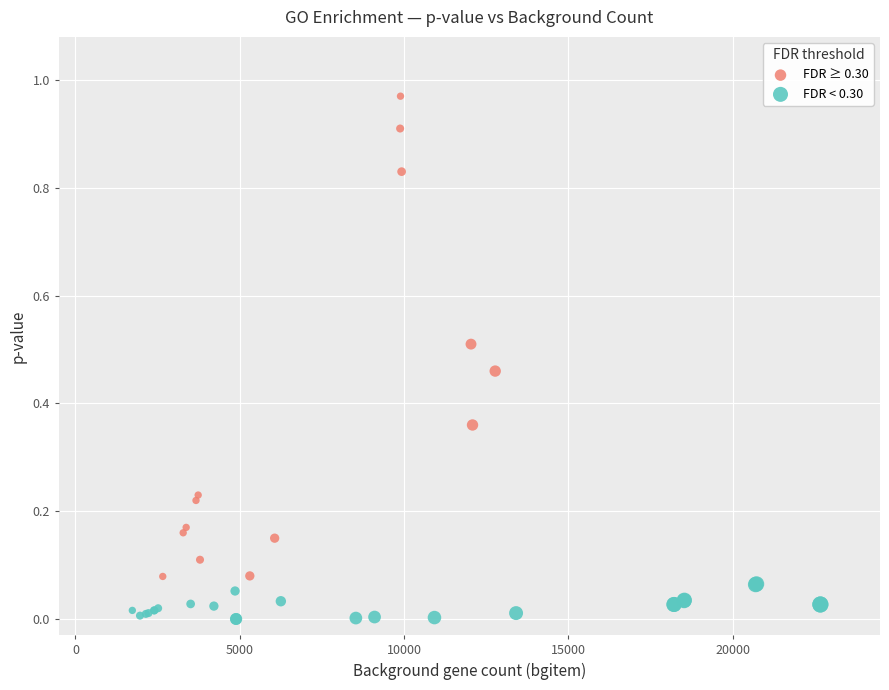

Which series contains the highest Y value?

FDR ≥ 0.30